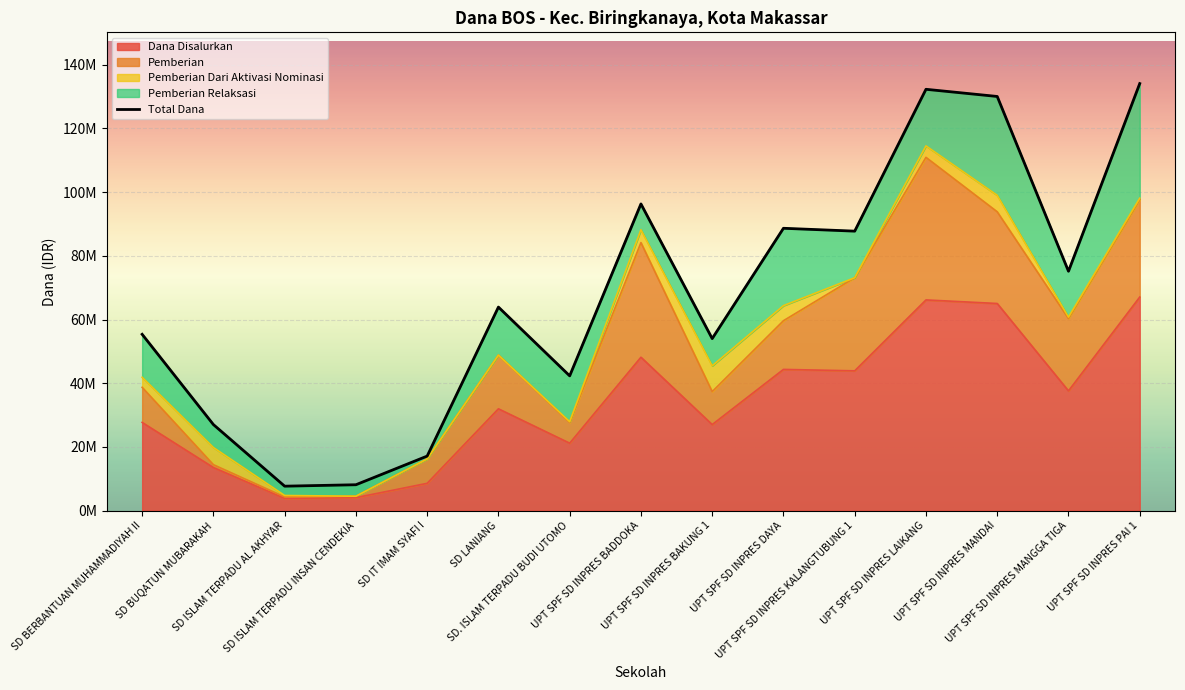

Which has a higher value, UPT SPF SD INPRES BAKUNG 1 or UPT SPF SD INPRES LAIKANG?

UPT SPF SD INPRES LAIKANG